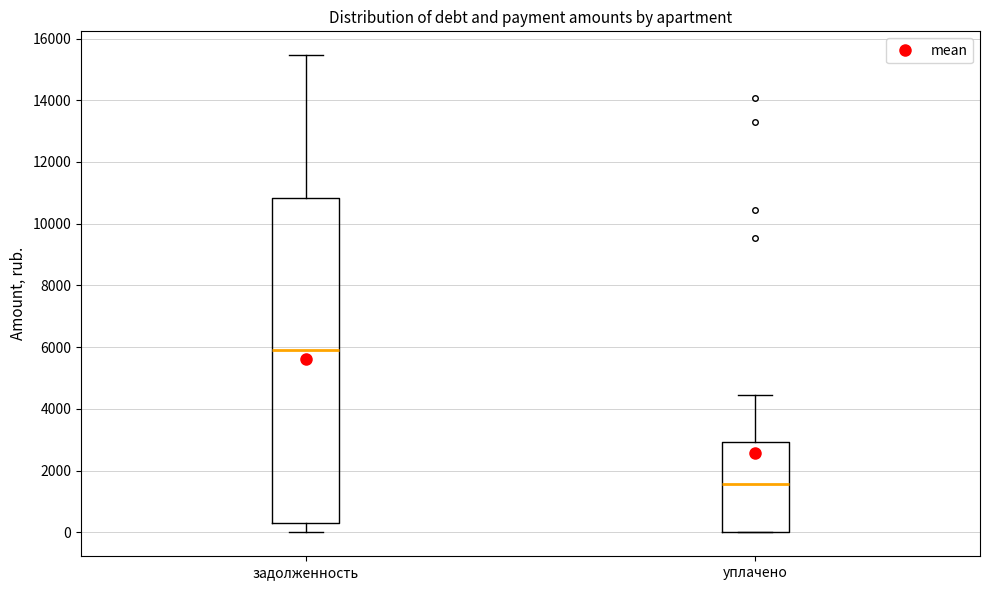

Reading left to right, read every box against the y-axis: the position of its median line, the range the box covers, and the ends of its whiskers. The values are not printed on the chart, so give them approximately, as read against the axis.

задолженность: median 6000, box 400 to 10800, whiskers 0 to 15400
уплачено: median 1600, box 0 to 3000, whiskers 0 to 4400